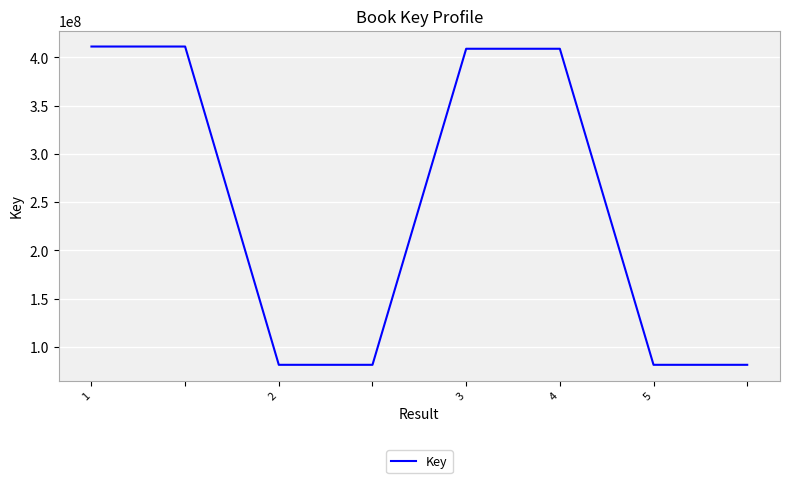

What is the maximum value shown in the chart?

411252357